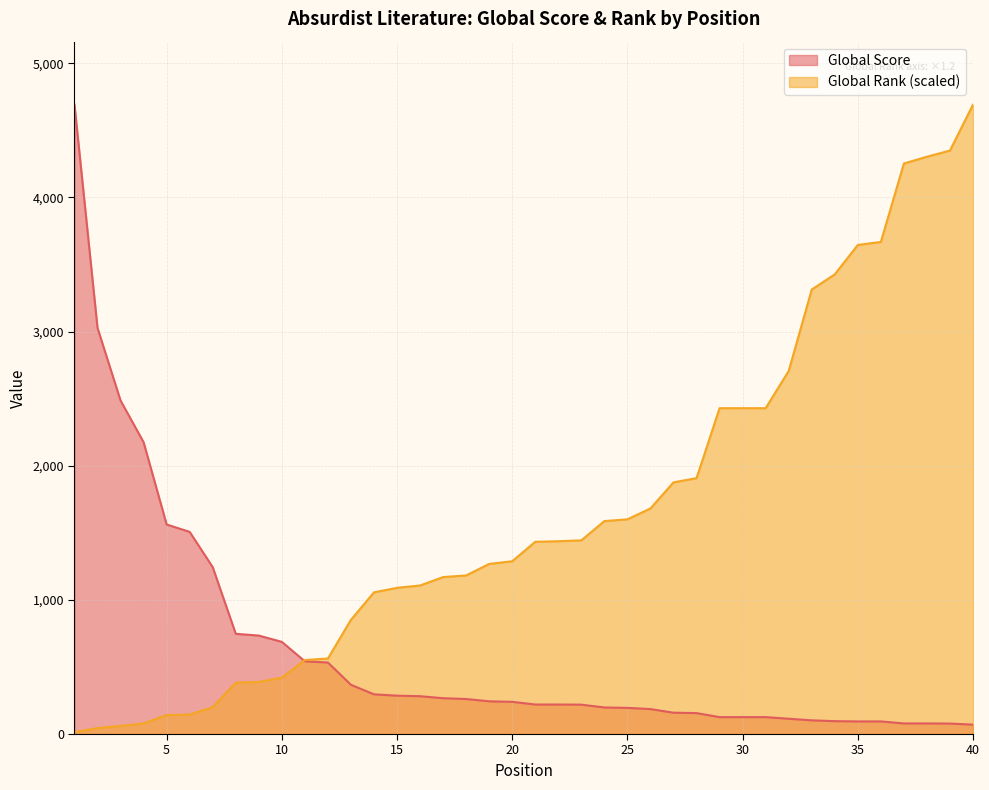

At 19, list the series in order from smallest to largest.

Global Score, Global Rank